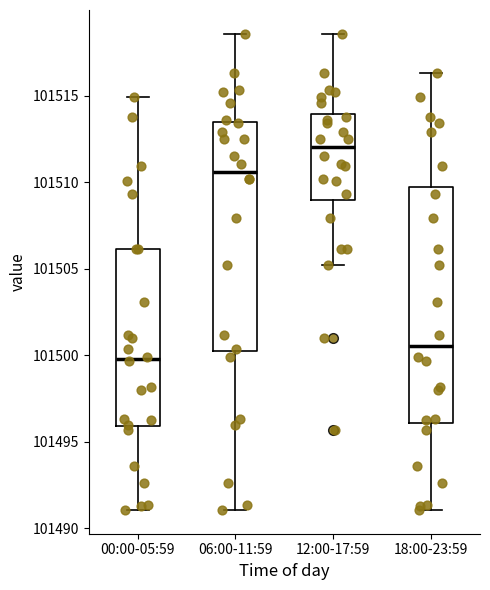

Which box has the lowest median line?

00:00-05:59